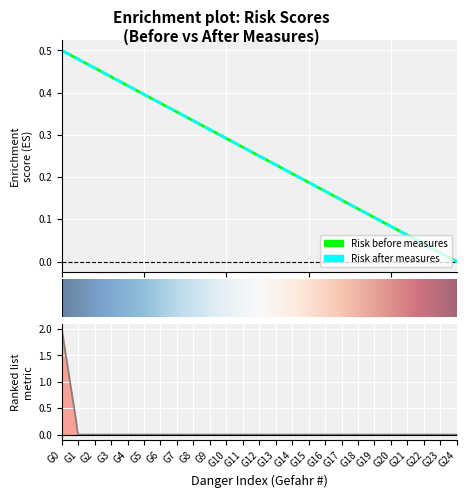

Rank the categories by value from highest to lowest.

G0, G1, G2, G3, G4, G5, G6, G7, G8, G9, G10, G11, G12, G13, G14, G15, G16, G17, G18, G19, G20, G21, G22, G23, G24